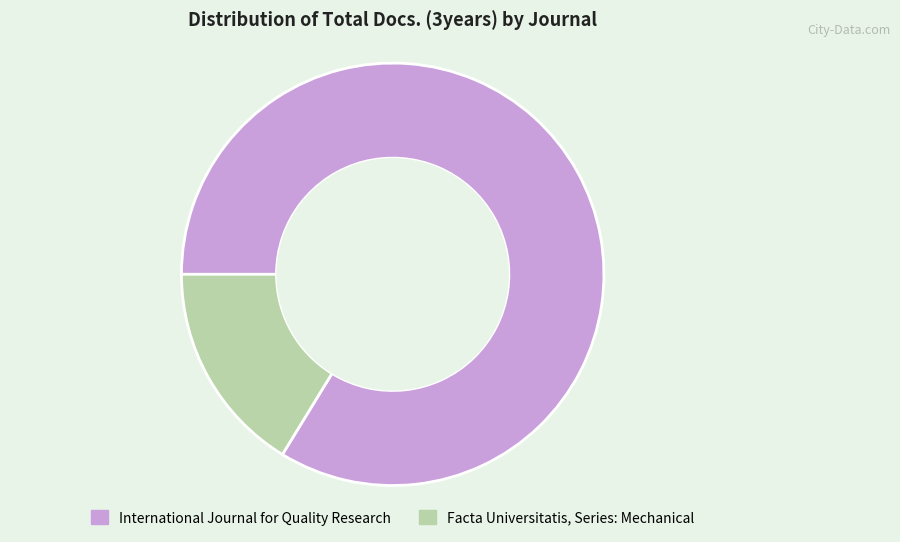

Combined, do International Journal for Quality Research and Facta Universitatis, Series: Mechanical account for over 50%?

Yes